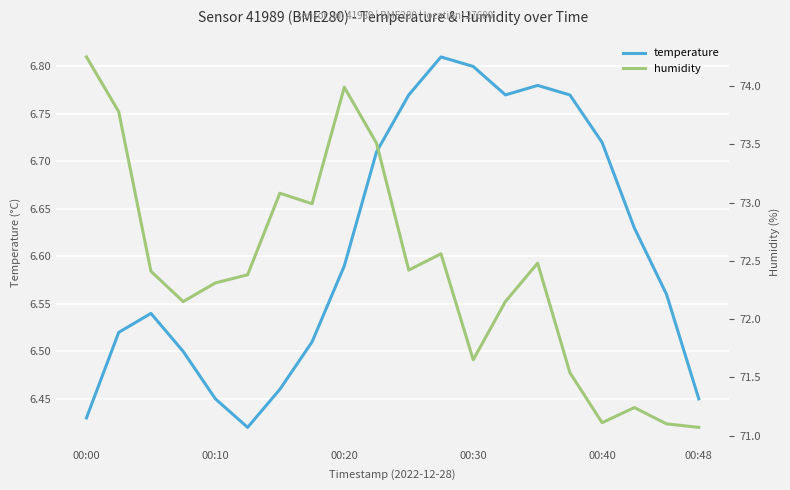

What is the smallest value displayed?

6.4